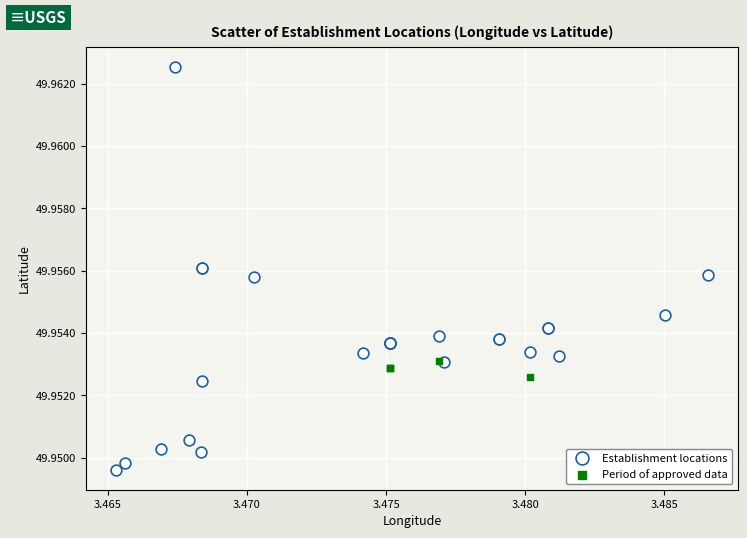

Which series contains the highest Y value?

Establishment locations